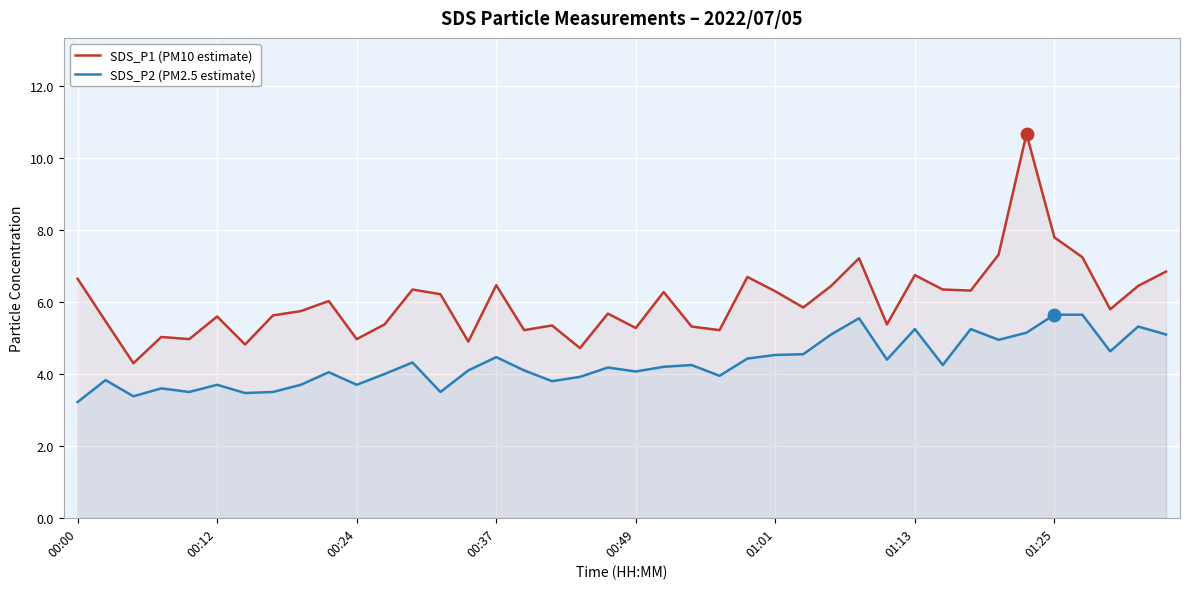

In SDS_P1 (PM10 estimate), how many points are higher than both neighbors (excluding endpoints)?

12